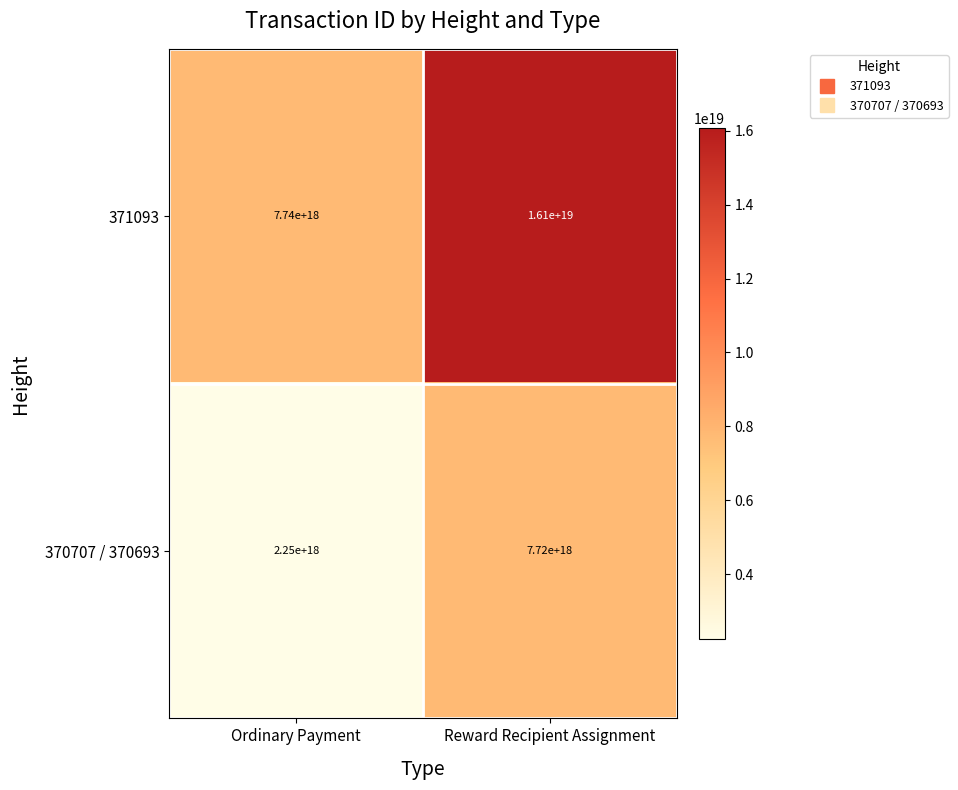

List the series in order of their overall mean, lowest first.

370707 / 370693, 371093